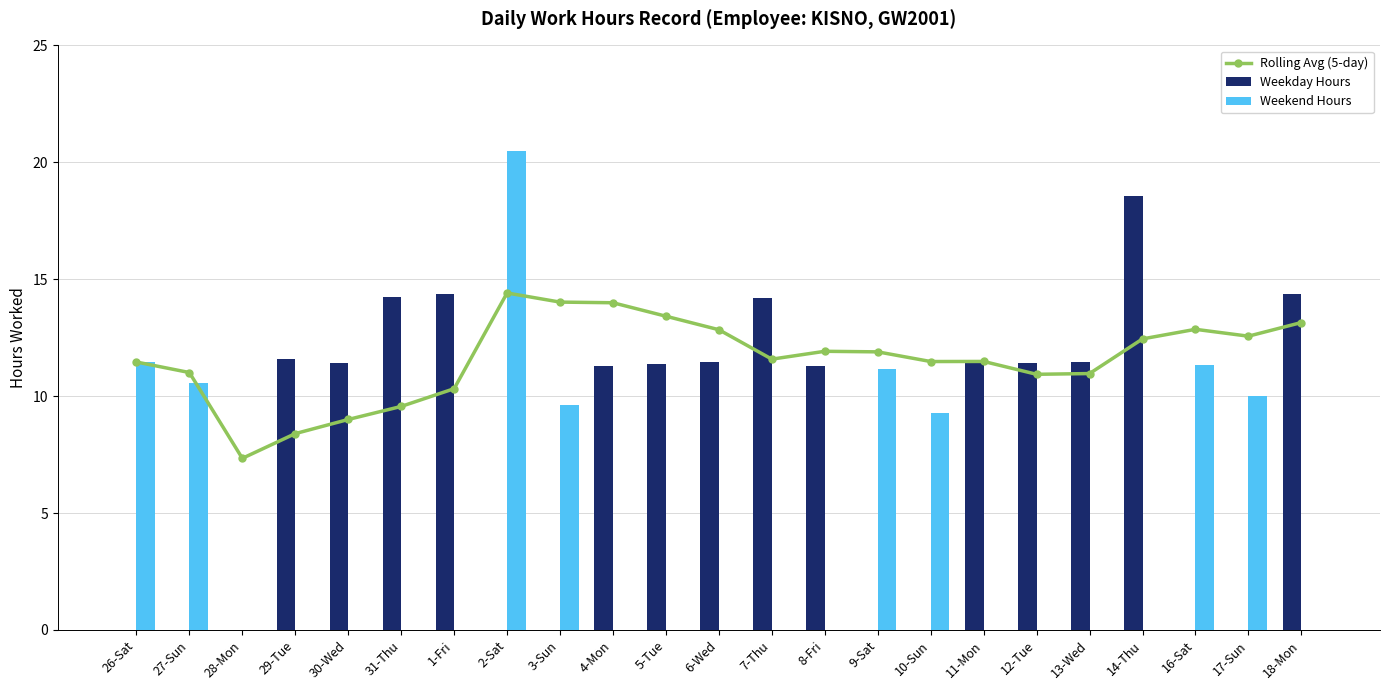

The Weekend Hours series shows 11.2 at 9-Sat. True or false?

True